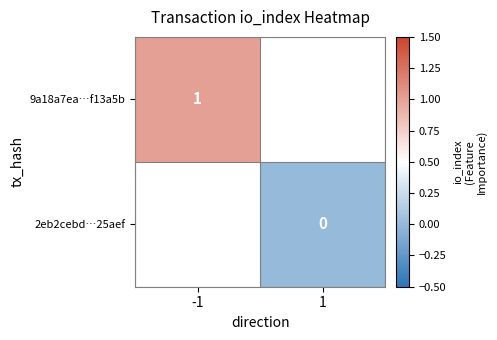

What is the maximum value shown in the chart?

1.0